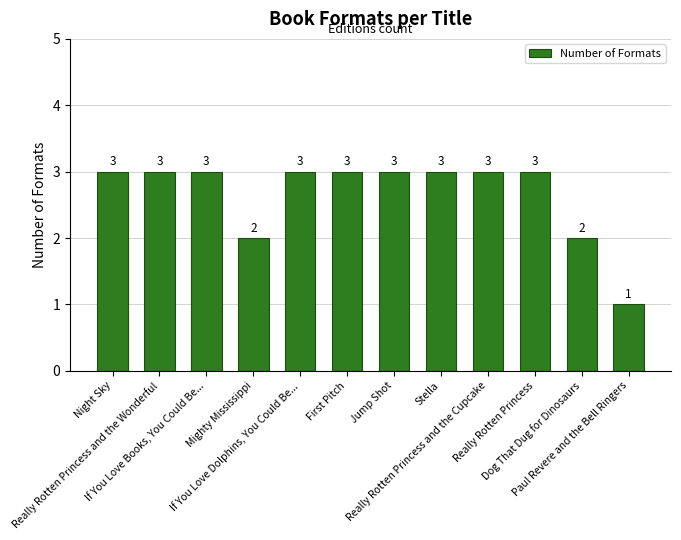

What is the label of the 3rd bar from the left?

If You Love Books, You Could Be...